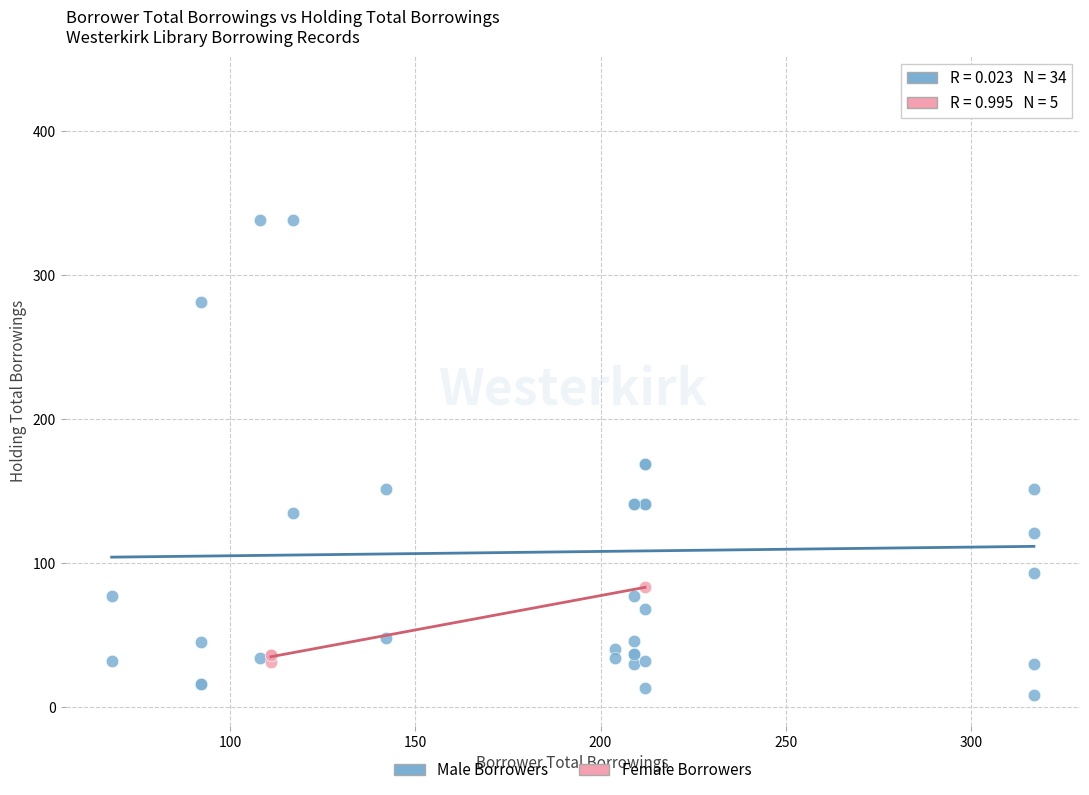

Which series contains the lowest Y value?

Male Borrowers